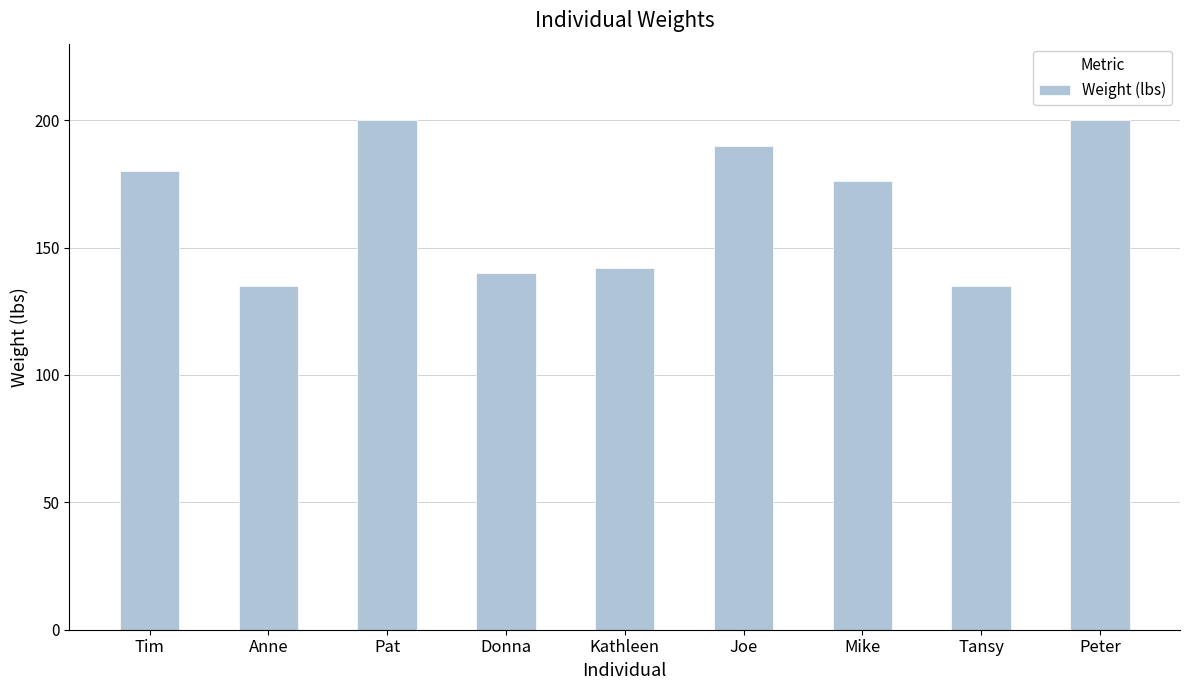

Reading right to left, extract all data points from this chart.

Peter=200	Tansy=135	Mike=176	Joe=190	Kathleen=142	Donna=140	Pat=200	Anne=135	Tim=180